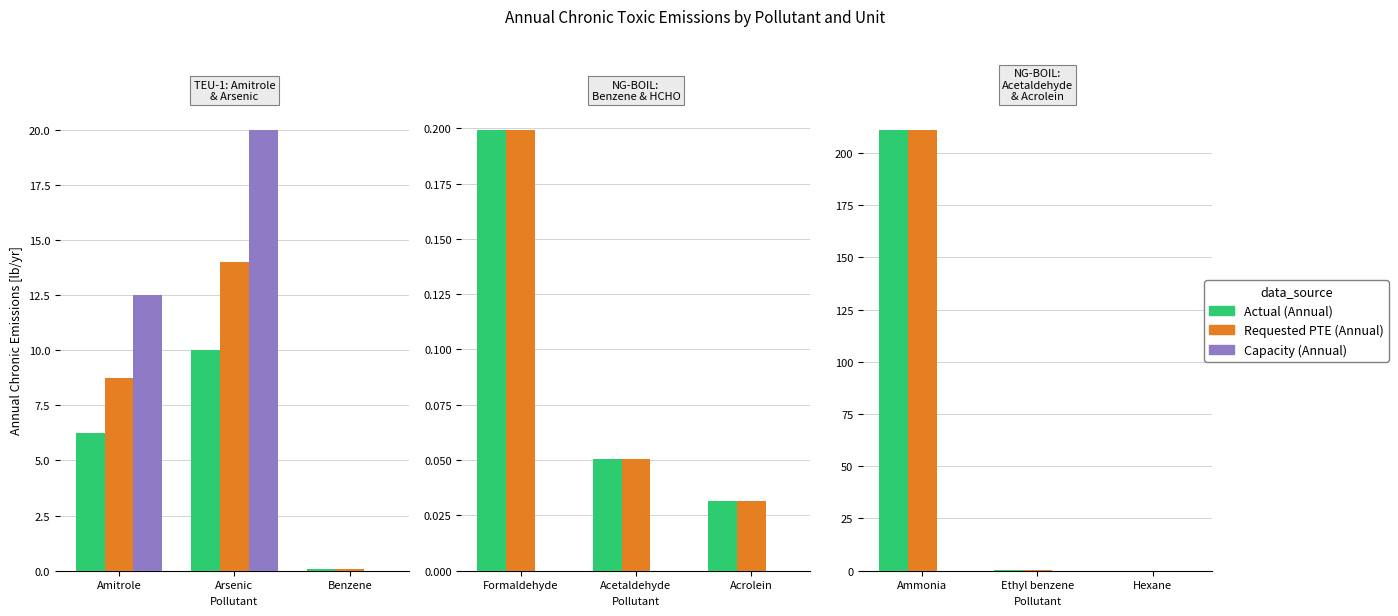

How many bars are there in each group?

3